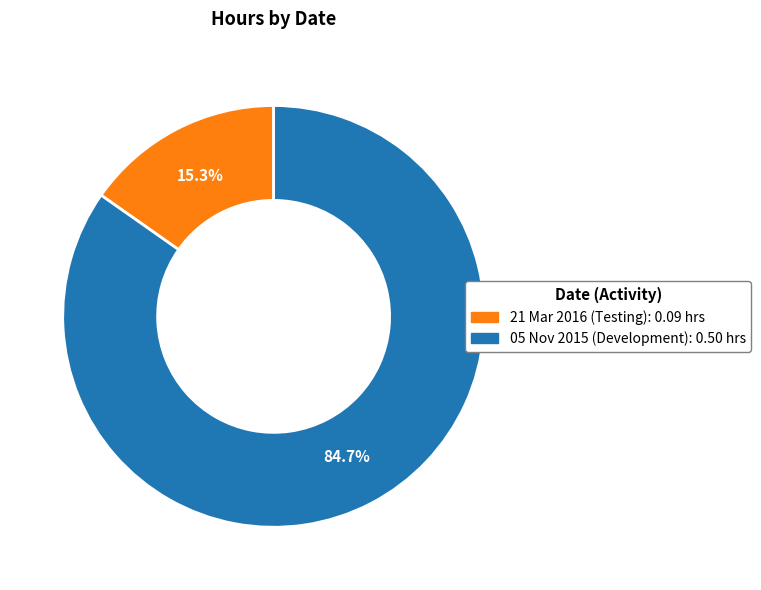

Which category has the biggest portion of the pie?

05 Nov 2015